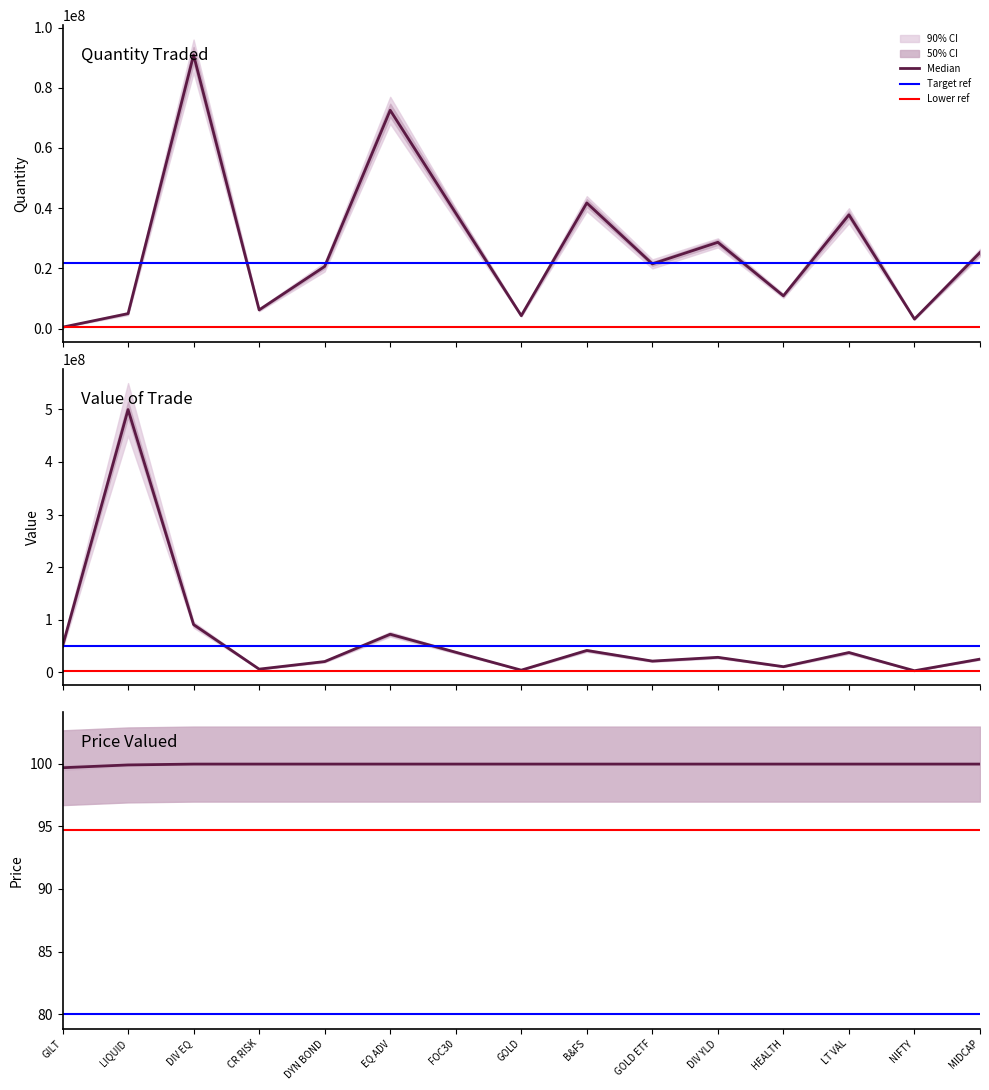

True or false: price_valued and quantity_traded intersect in this chart.

False